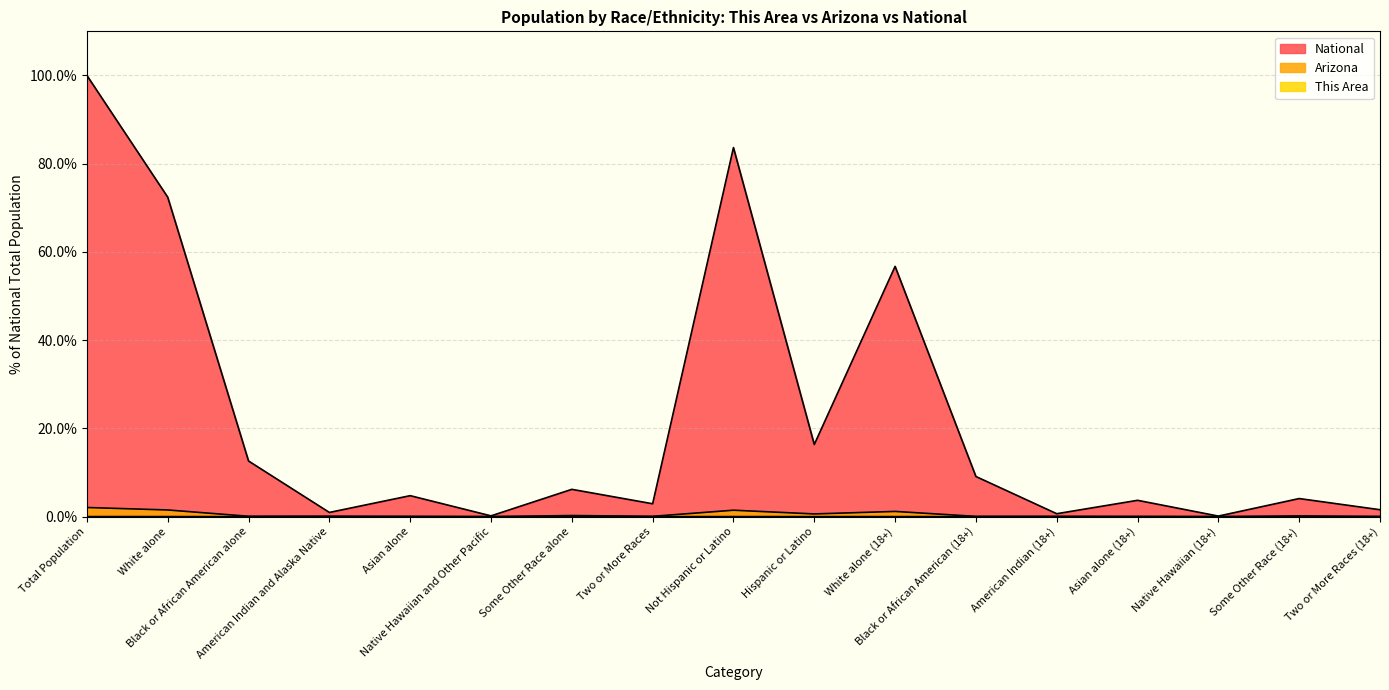

Does the chart display data point markers on the line(s)?

No